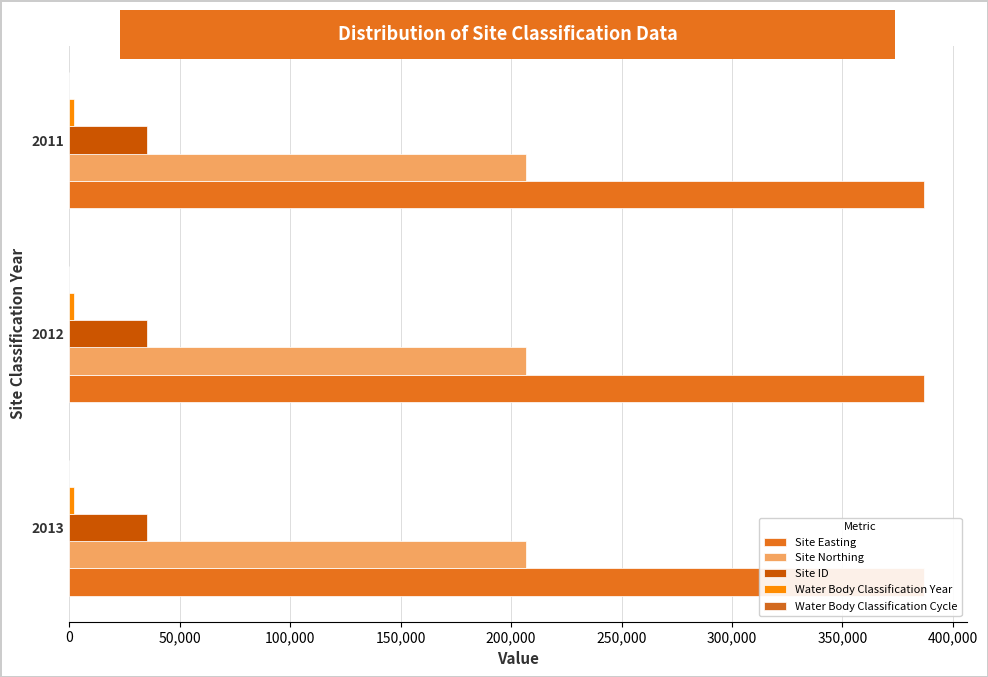

What position from the right is 0?

3